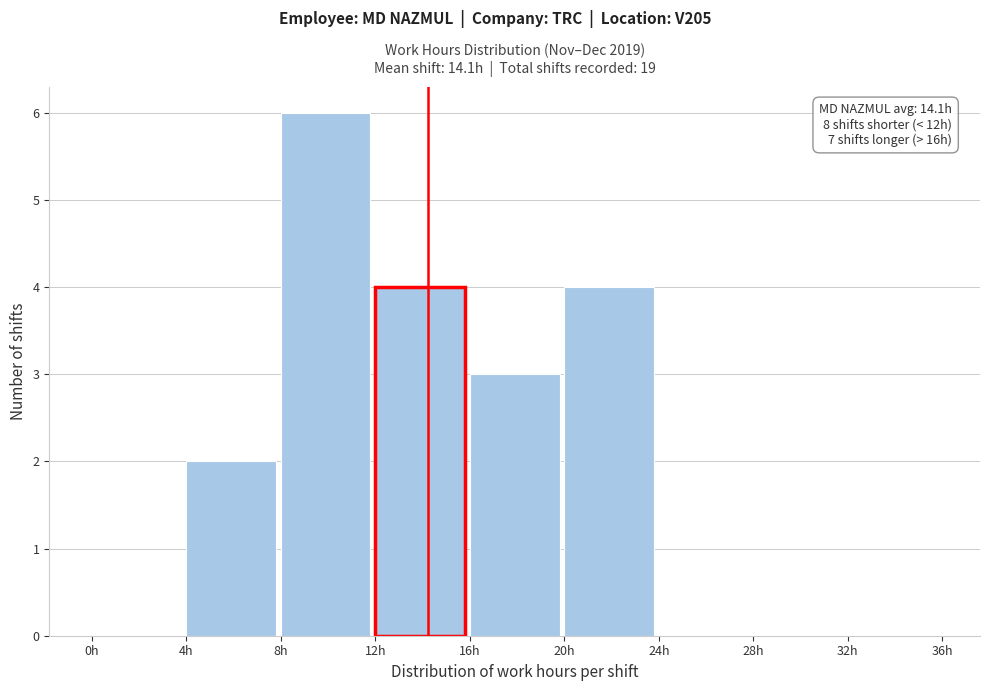

Over which range of the x-axis is the bar tallest?

8 to 12